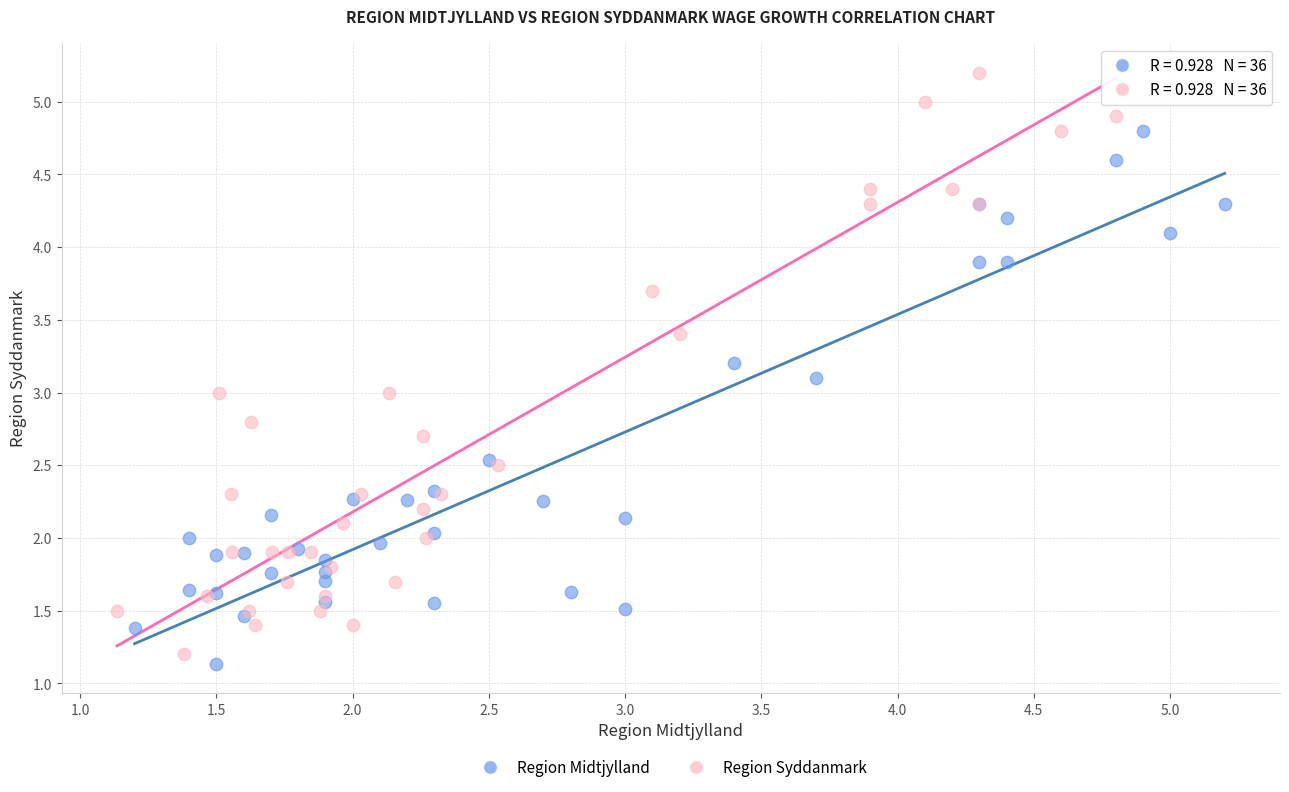

Which series has the largest Y range (max minus min)?

Region Syddanmark